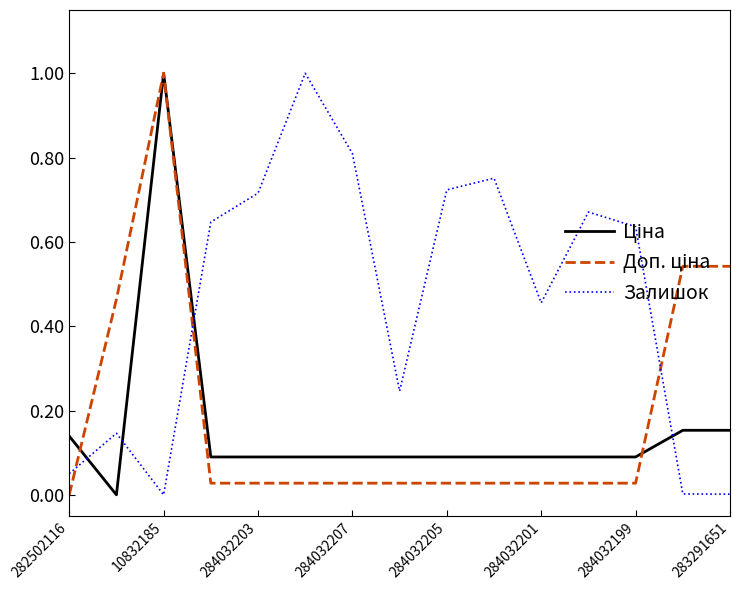

Which series has the largest total across all categories?

Залишок